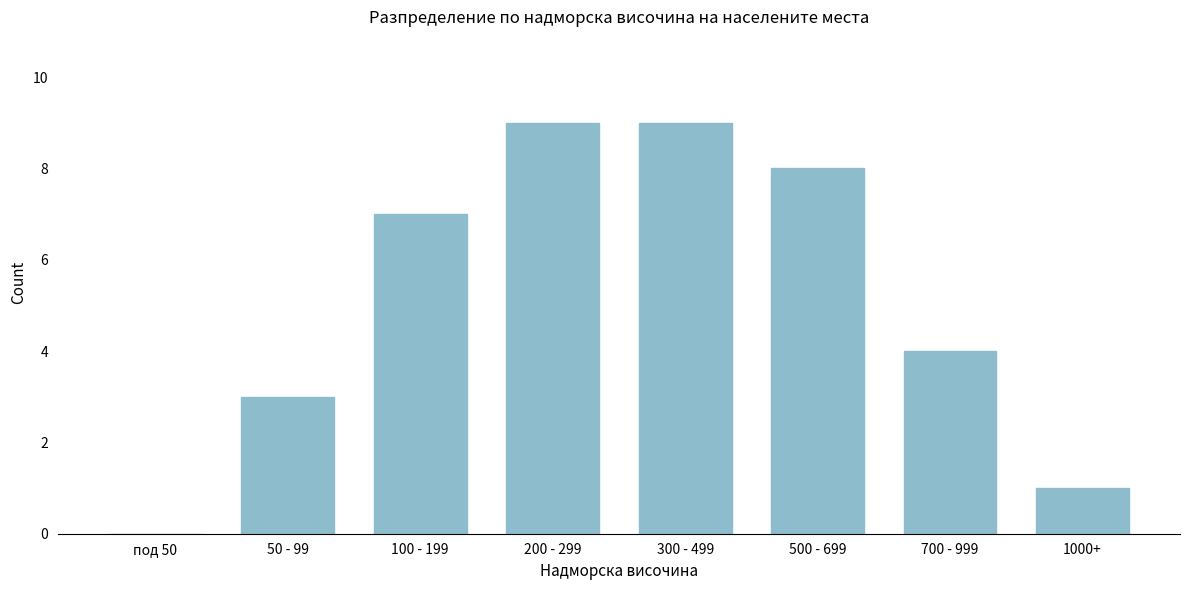

What is the sum of all values?

41